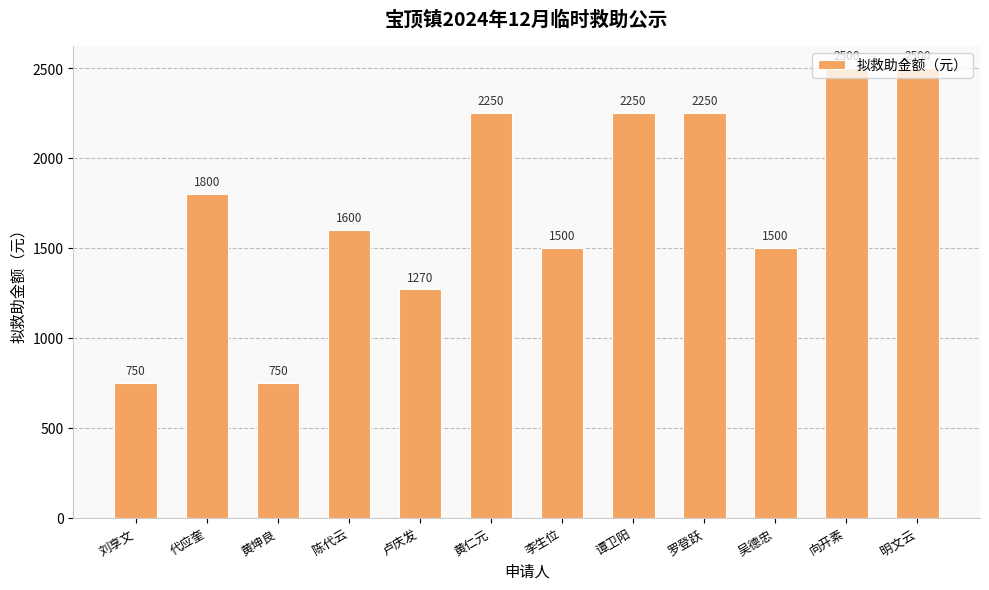

Count the number of categories in the chart.

12